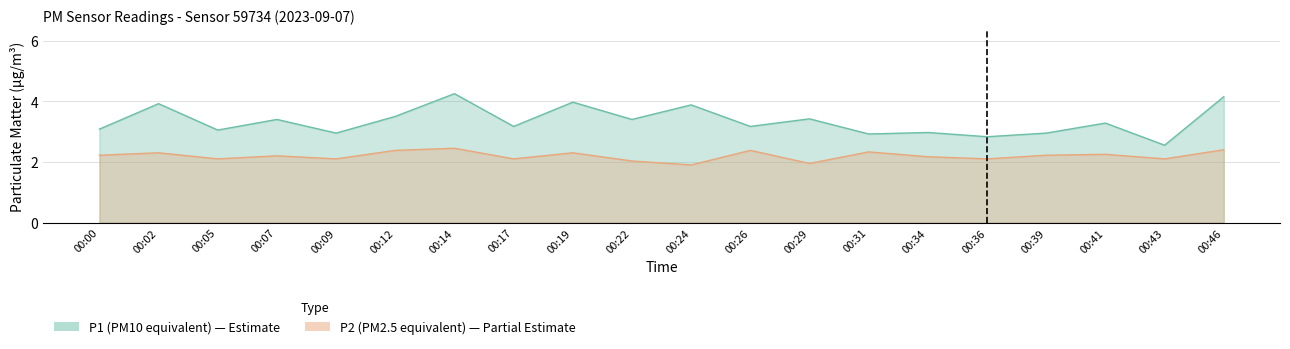

List the series in order of their overall mean, highest first.

P1, P2